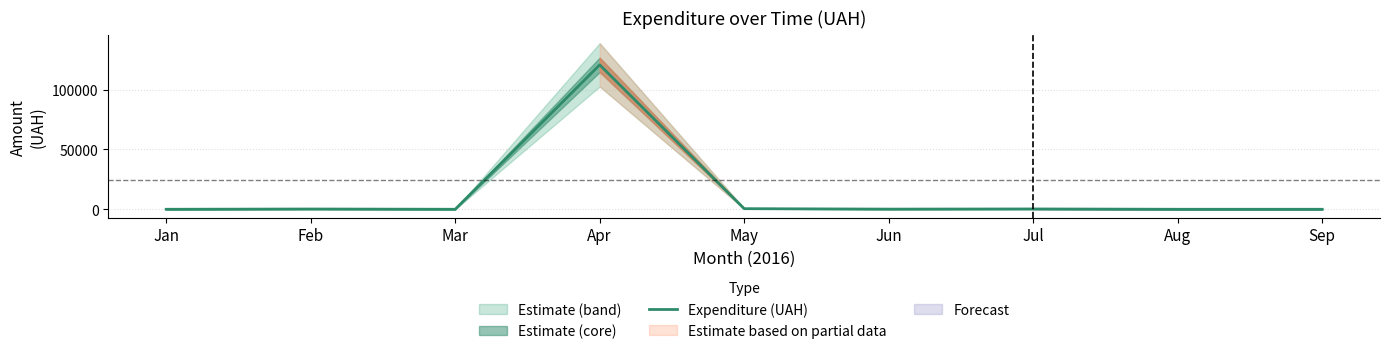

What is the change in value from Jun to Jul?

+138.0